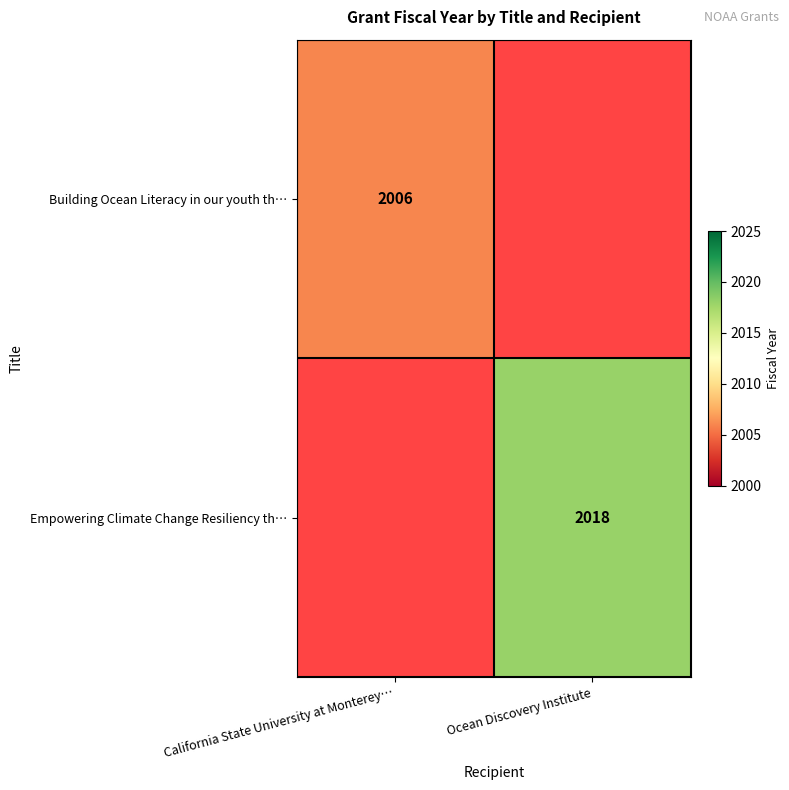

The Building Ocean Literacy in our youth th… series shows 2712 at California State University at Monterey…. True or false?

False